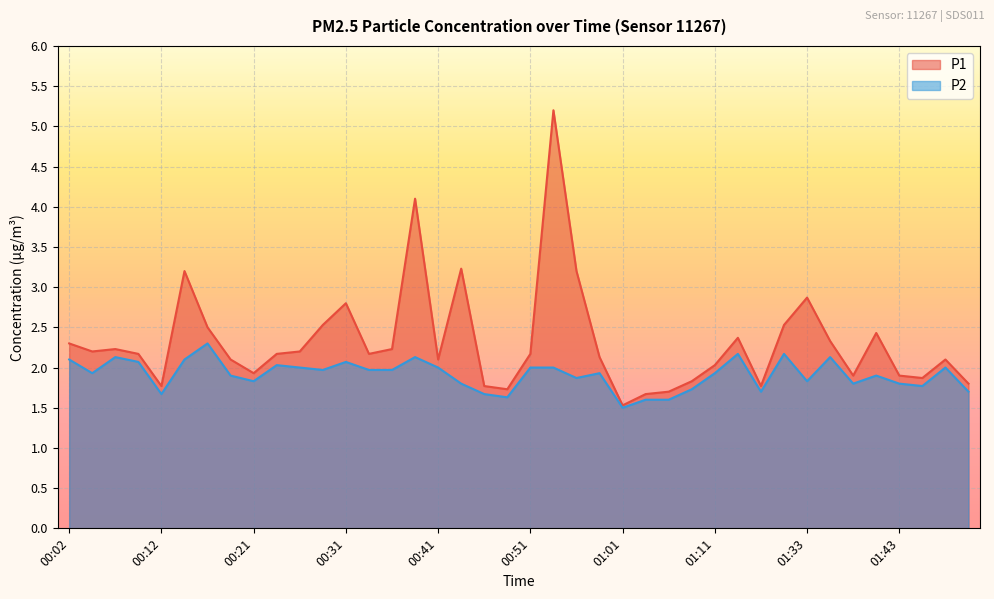

True or false: P1 and P2 cross at least once.

False